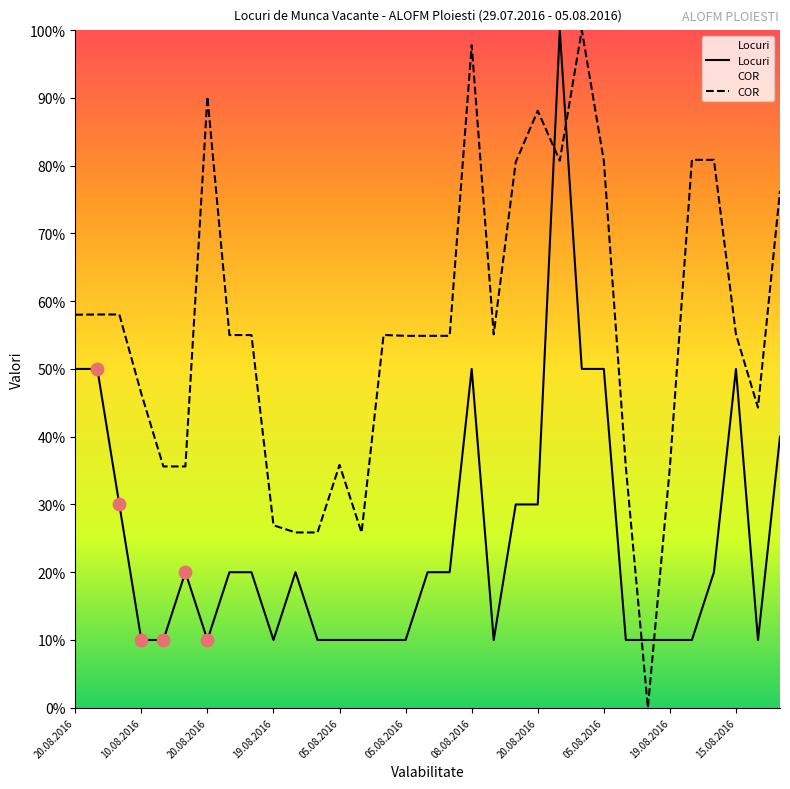

Which series reaches the minimum Y coordinate?

COR